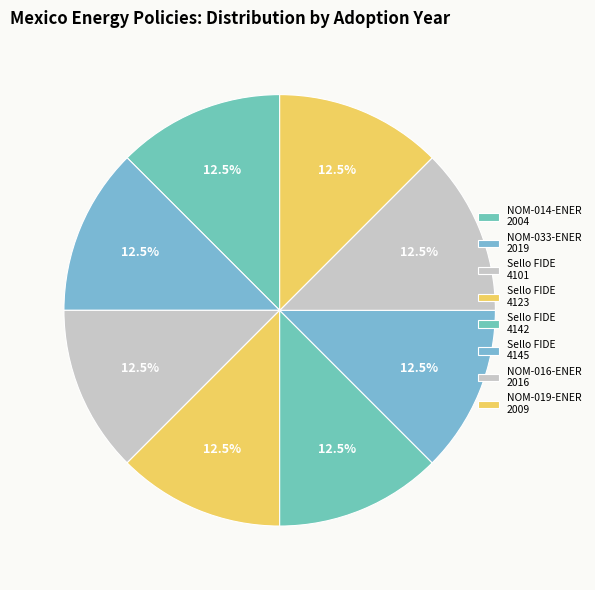

Is there any slice that represents more than half of the pie?

No